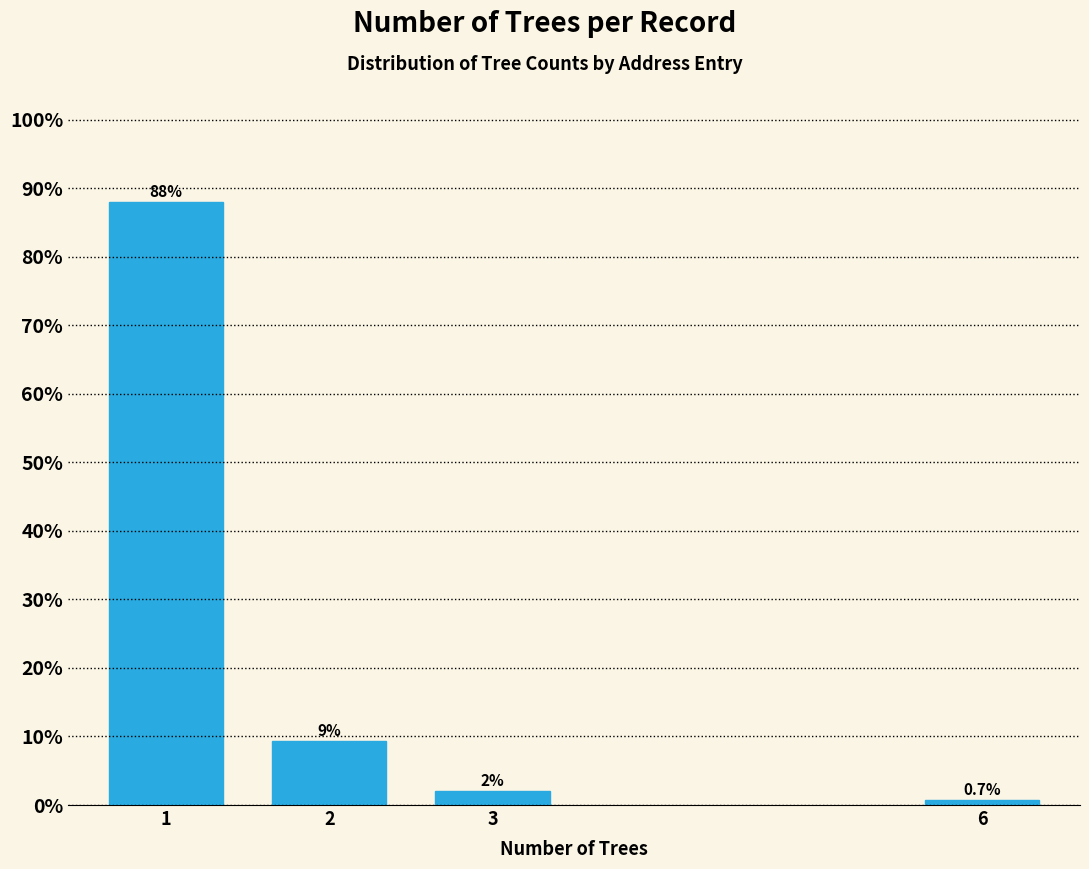

Reading left to right, list all the values displayed in this chart.

87.9	9.4	2.0	0.7